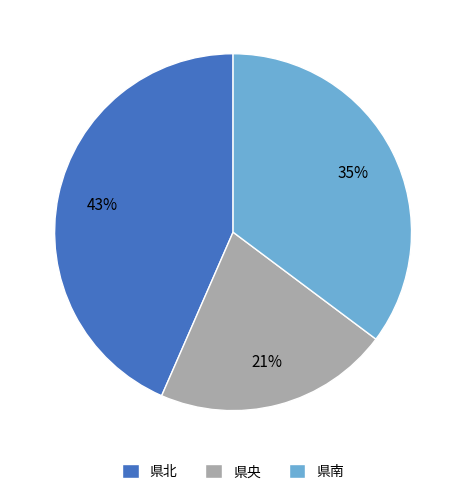

Is the sum of 県北 and 県央 greater than half?

Yes